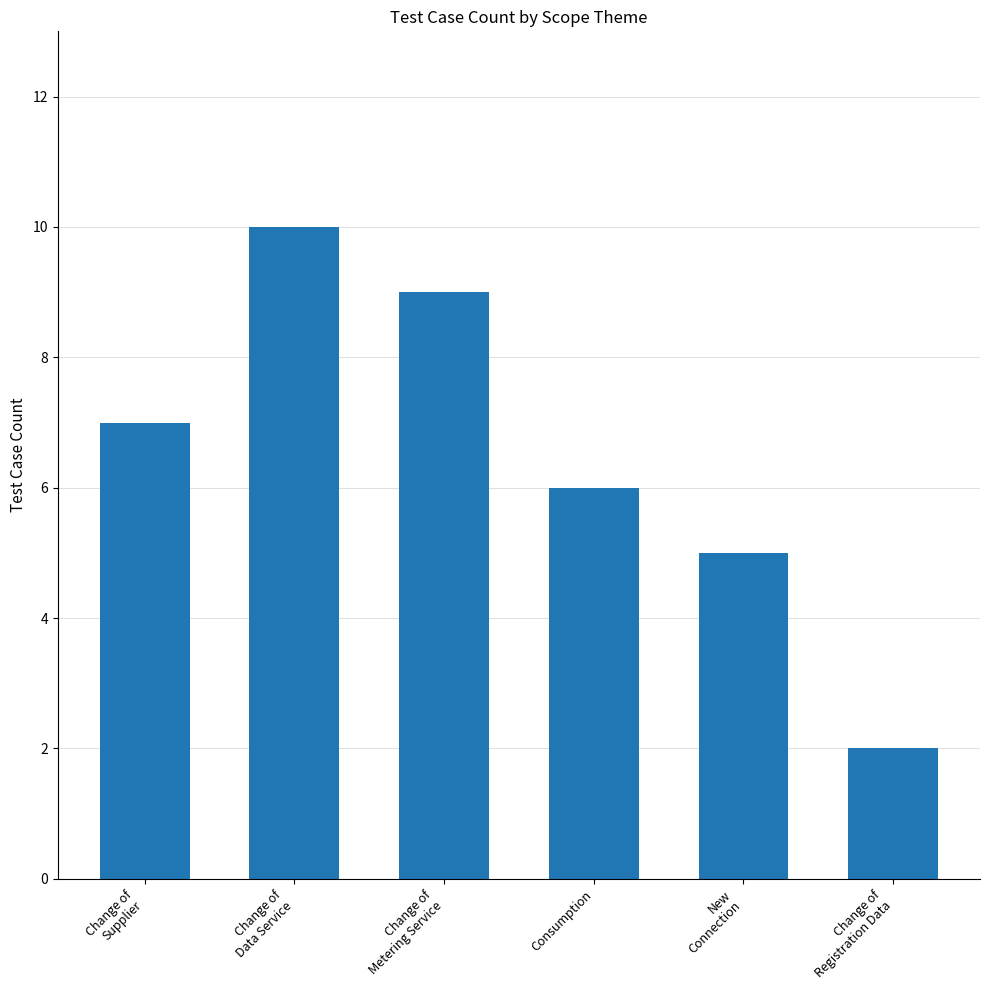

How many series are shown in this chart?

1